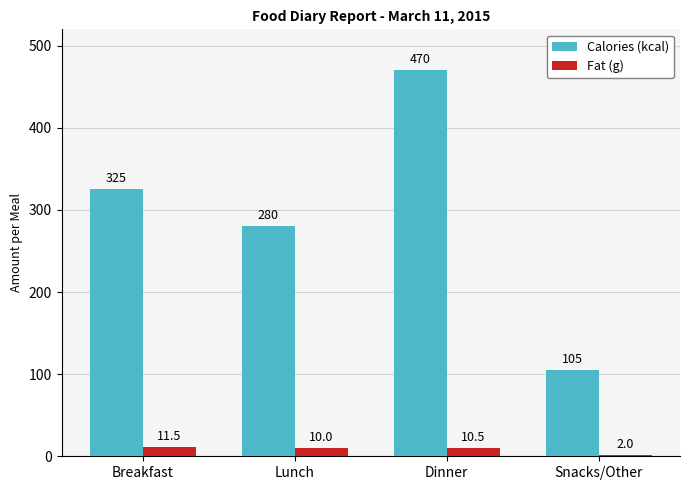

What position from the left is Snacks/Other?

4